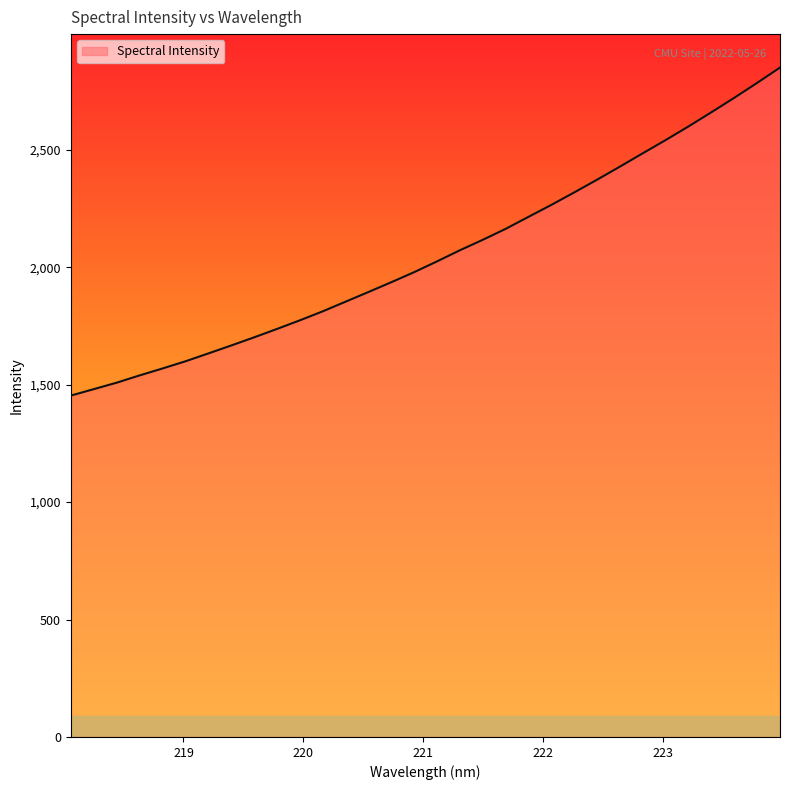

How many lines are shown in the chart?

1